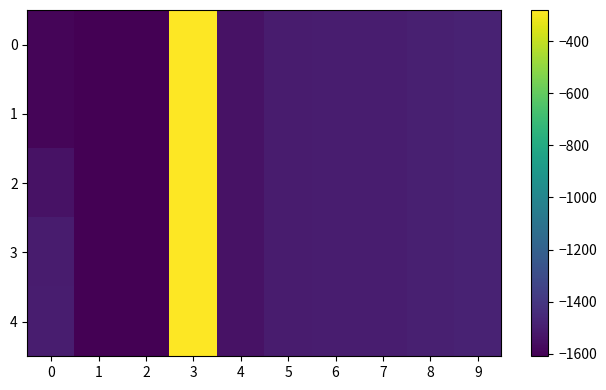

Reading left to right, what are all the values shown in this chart?

0: 0=-1593	1=-1609	2=-1609	3=-281	4=-1542	5=-1507	6=-1505	7=-1505	8=-1493	9=-1482
1: 0=-1593	1=-1609	2=-1609	3=-281	4=-1542	5=-1507	6=-1505	7=-1505	8=-1493	9=-1482
2: 0=-1542	1=-1609	2=-1609	3=-281	4=-1542	5=-1507	6=-1505	7=-1505	8=-1493	9=-1482
3: 0=-1507	1=-1609	2=-1609	3=-281	4=-1542	5=-1507	6=-1505	7=-1505	8=-1493	9=-1482
4: 0=-1505	1=-1609	2=-1609	3=-281	4=-1542	5=-1507	6=-1505	7=-1505	8=-1493	9=-1482